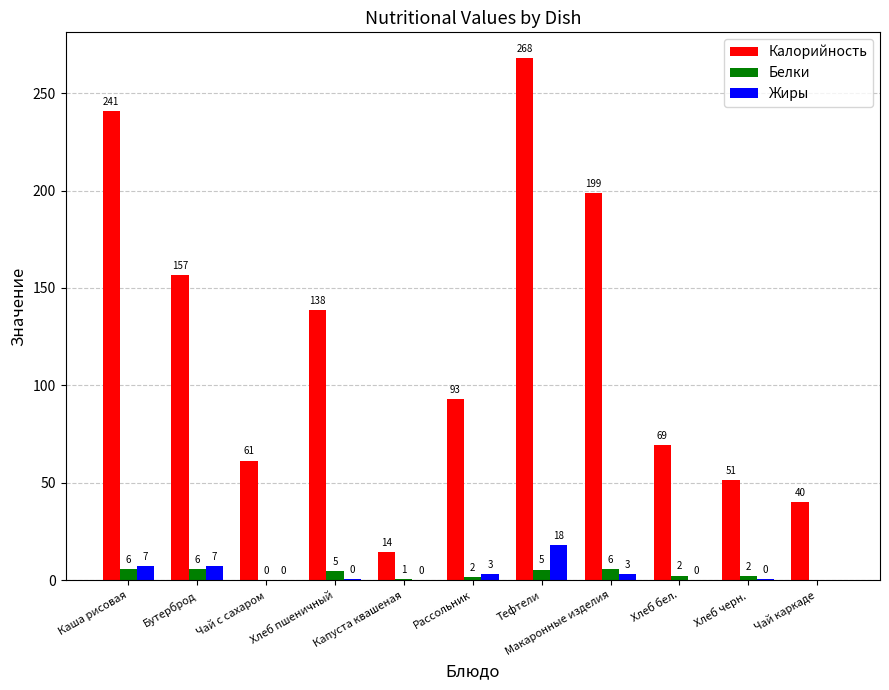

Is the value of Белки at Каша рисовая greater than the value of Жиры at Чай с сахаром?

Yes